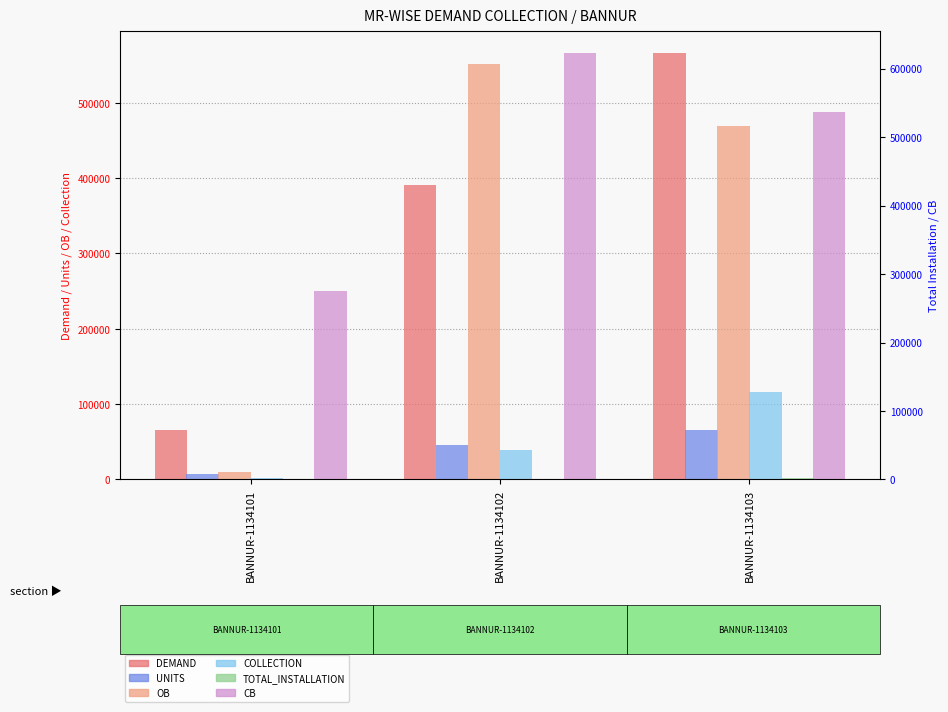

What is the value of the TOTAL_INSTALLATION bar at the 3rd from the left?

1431.0